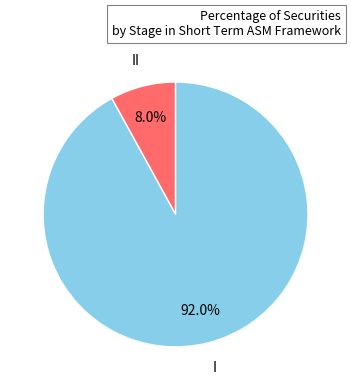

Does any single category account for the majority?

Yes